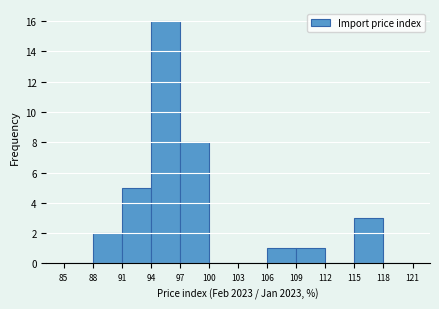

How tall is the bar that spans 115 to 118 on the x-axis? The values are not printed on the chart, so give them approximately, as read against the axis.

3